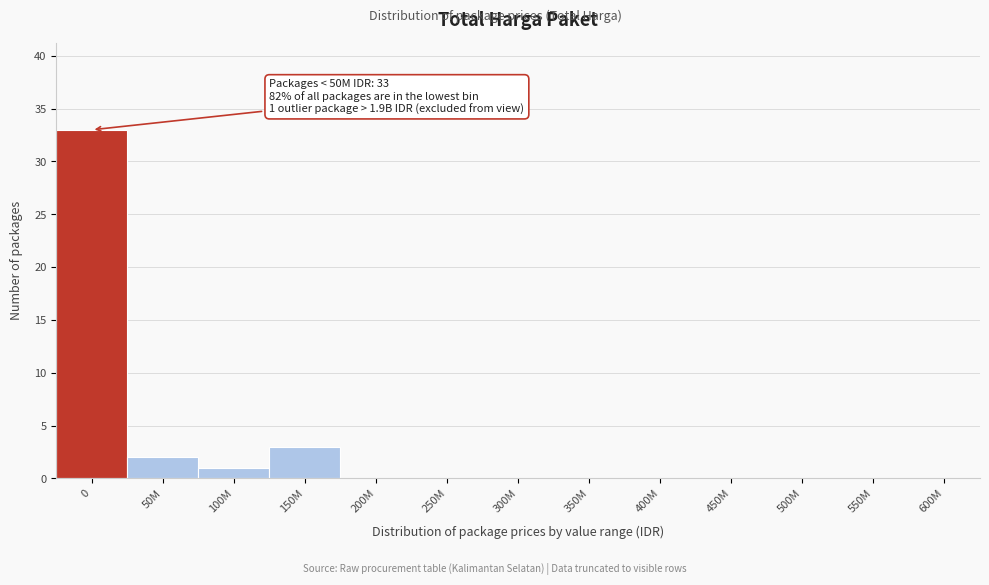

Reading left to right, list all the values displayed in this chart.

0=33	50M=2	100M=1	150M=3	200M=0	250M=0	300M=0	350M=0	400M=0	450M=0	500M=0	550M=0	600M=0